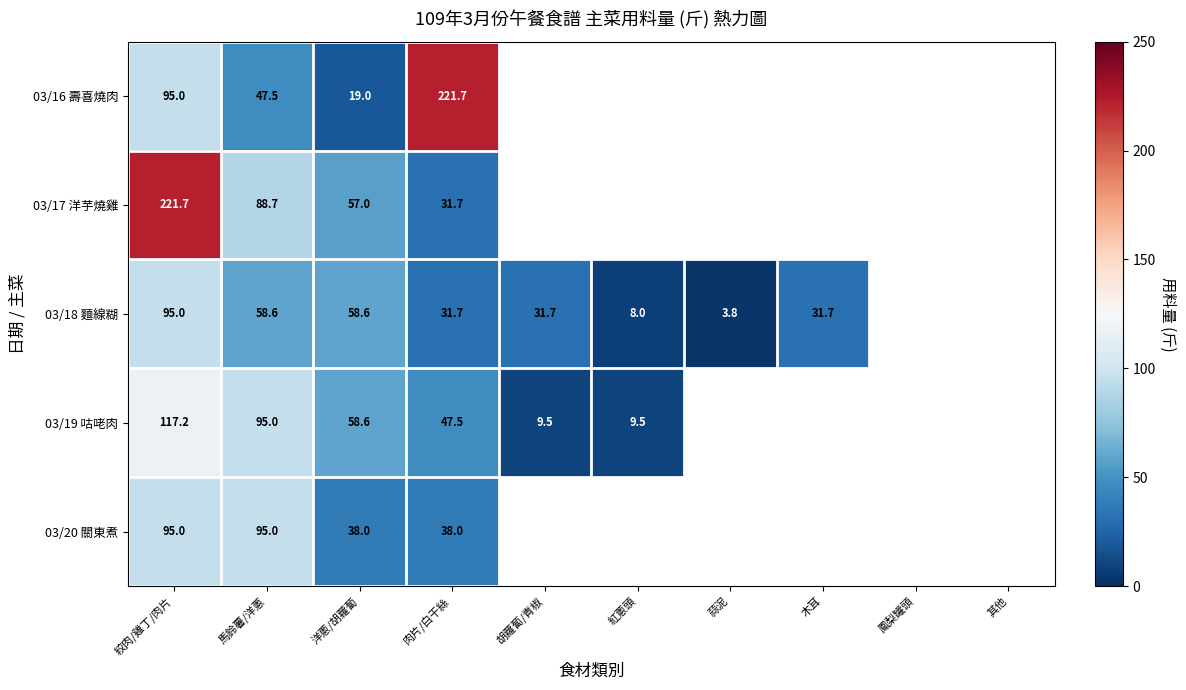

What is the spread (max minus min) of values at 肉片/白干絲?

190.0